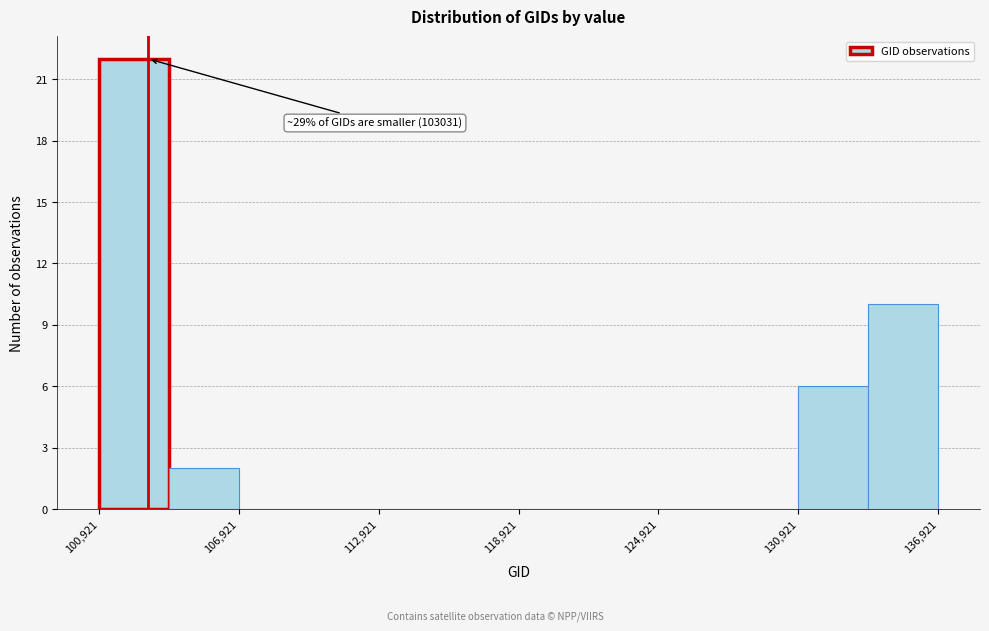

Around what value on the x-axis is the tallest bar? Give the approximate position of its centre, as read against the axis.

102000